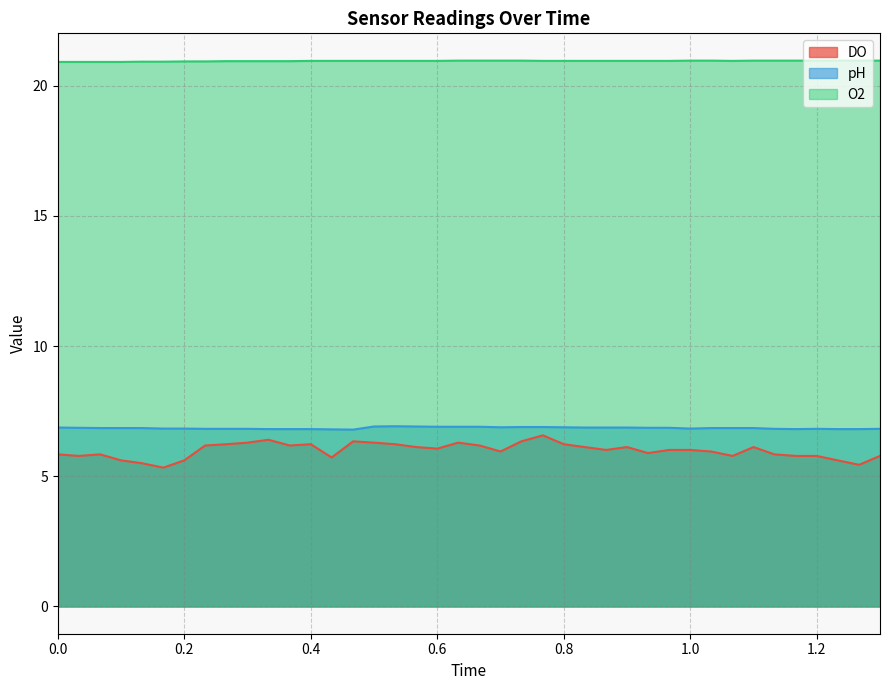

How many series are shown in this chart?

3